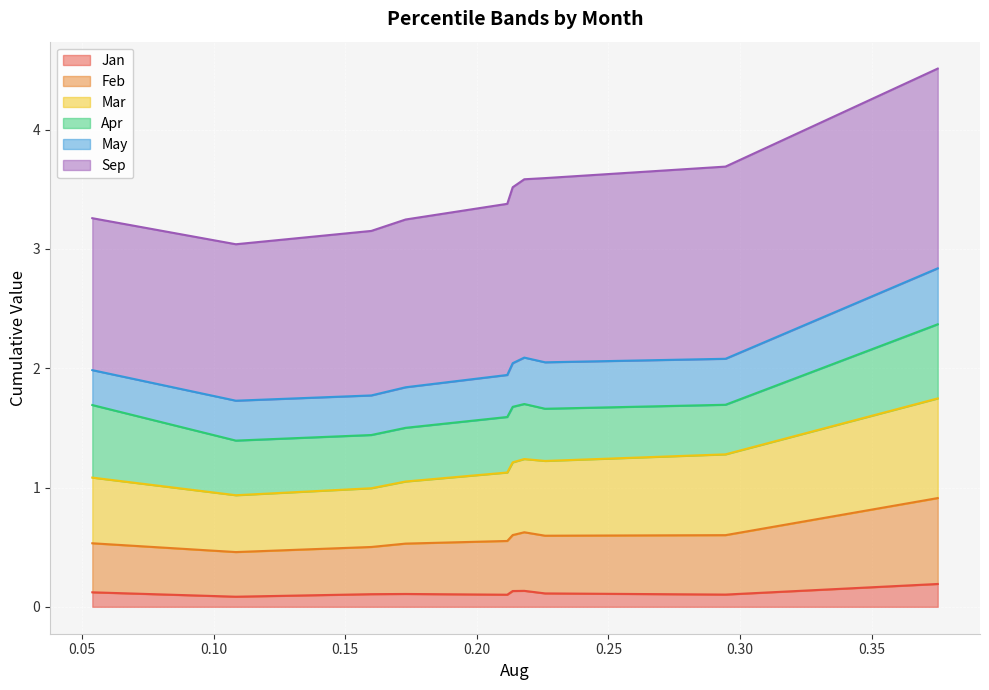

What are all the series names shown in the legend?

Jan, Feb, Mar, Apr, May, Sep